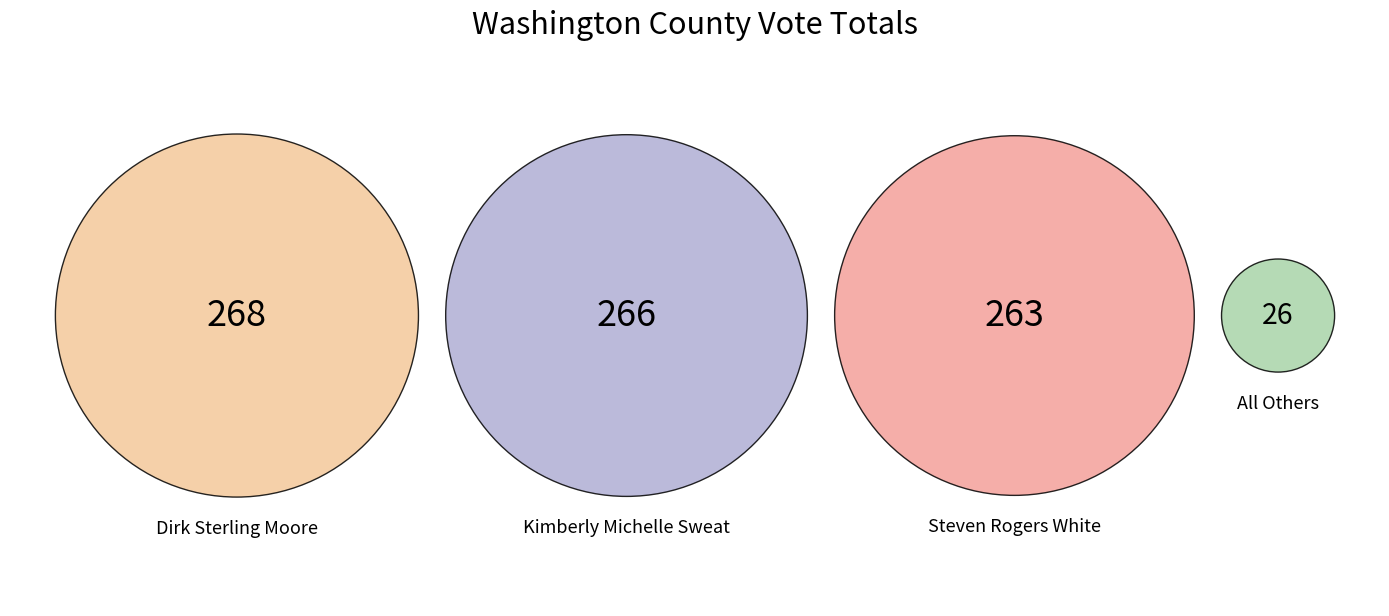

To the nearest percent, what is the difference between the largest and smallest slice percentages?

29%